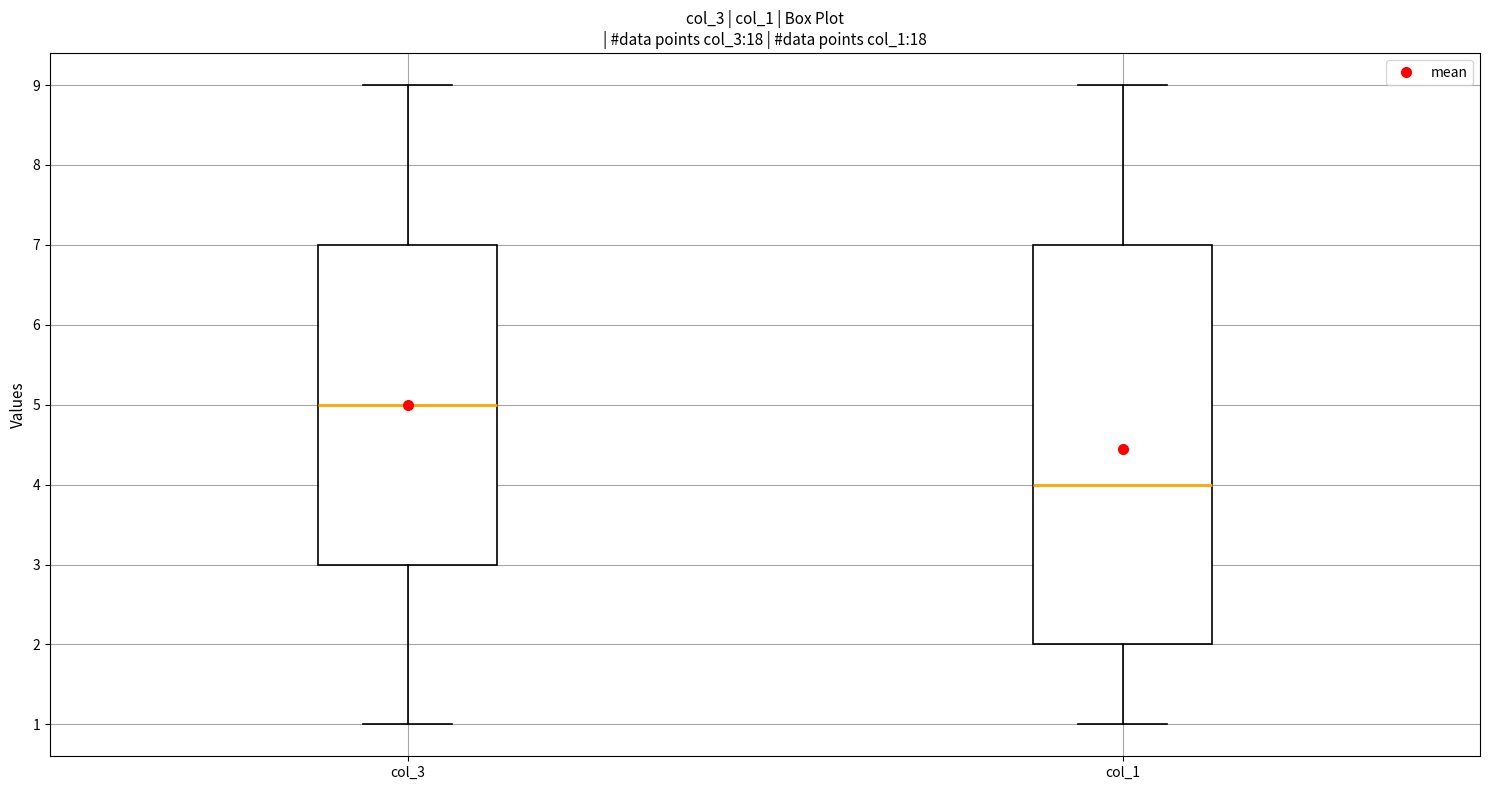

Where does the lower whisker of the box for col_3 end on the y-axis? The values are not printed on the chart, so give them approximately, as read against the axis.

1